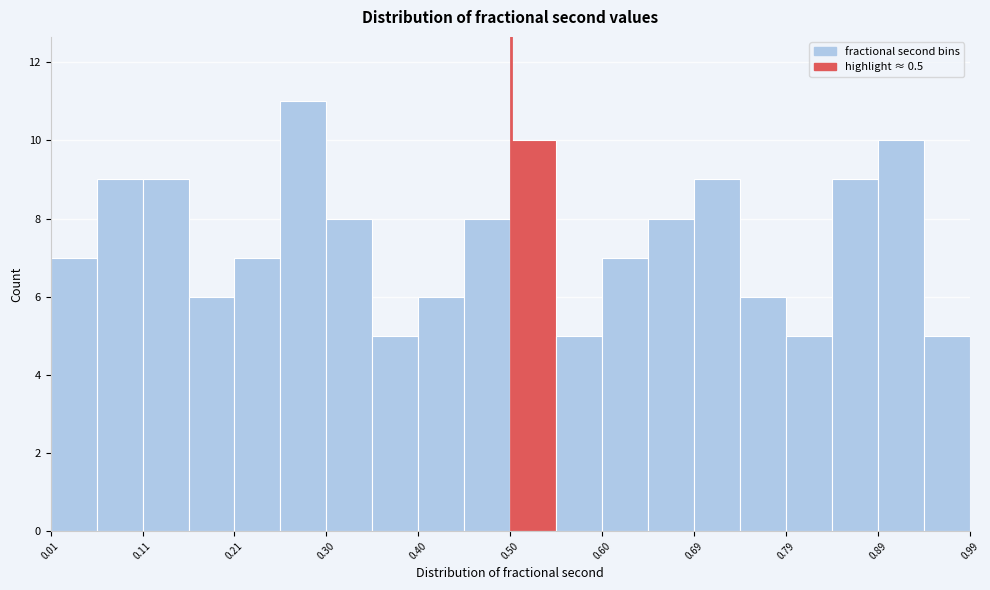

Reading left to right, list every bar in this chart as the range it spans on the x-axis followed by its height. Neither the bar edges nor the heights are printed on the chart, so give them approximately, as read against the axes.

0.01 to 0.06: 7
0.06 to 0.11: 9
0.11 to 0.16: 9
0.16 to 0.21: 6
0.21 to 0.26: 7
0.26 to 0.30: 11
0.30 to 0.35: 8
0.35 to 0.40: 5
0.40 to 0.45: 6
0.45 to 0.50: 8
0.50 to 0.55: 10
0.55 to 0.60: 5
0.60 to 0.65: 7
0.65 to 0.69: 8
0.69 to 0.74: 9
0.74 to 0.79: 6
0.79 to 0.84: 5
0.84 to 0.89: 9
0.89 to 0.94: 10
0.94 to 0.99: 5